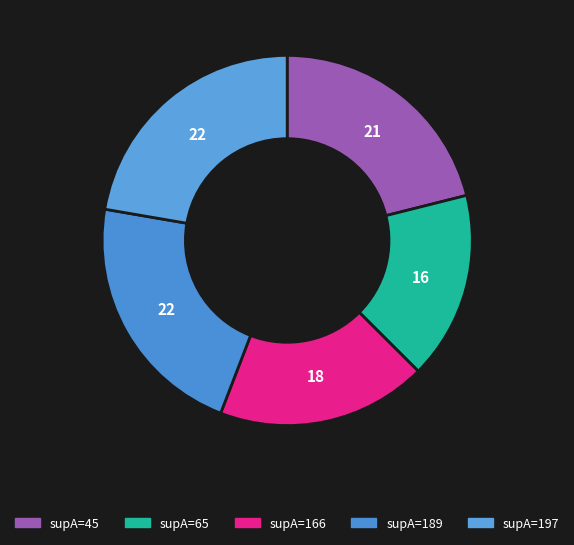

How many slices are in this pie chart?

5